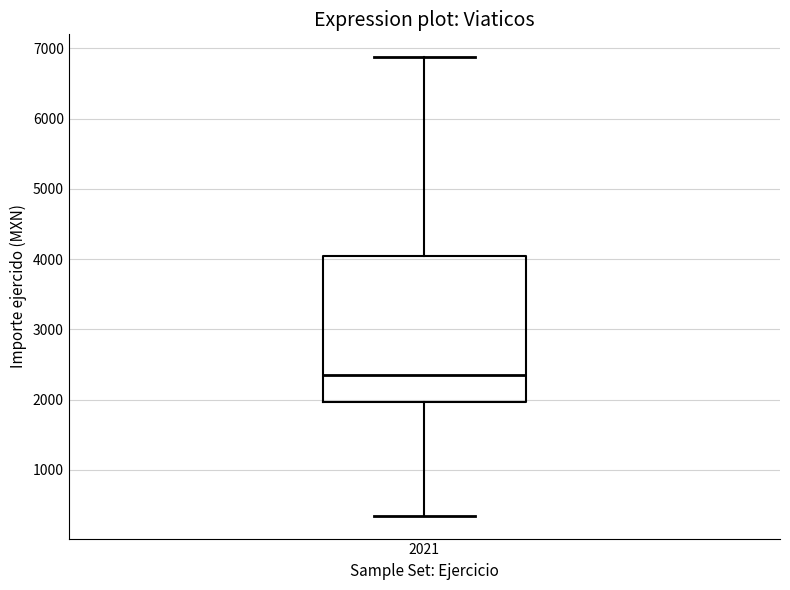

Where does the lower whisker of the box at x = 2021 end on the y-axis? The values are not printed on the chart, so give them approximately, as read against the axis.

400